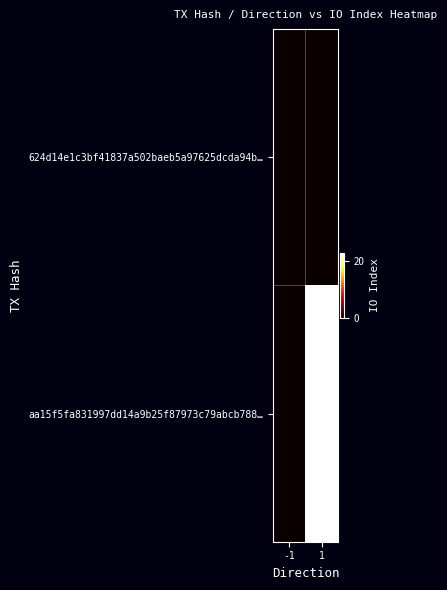

Reading right to left, transcribe all the data shown in this chart.

624d14e1c3bf41837a502baeb5a97625dcda94b…: 1=0	-1=0
aa15f5fa831997dd14a9b25f87973c79abcb788…: 1=23	-1=0